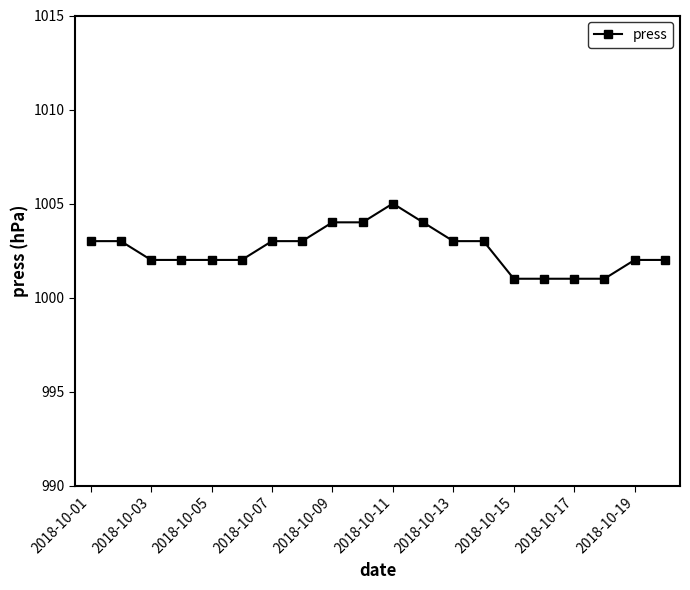

What is the difference between the maximum and second lowest values?

4